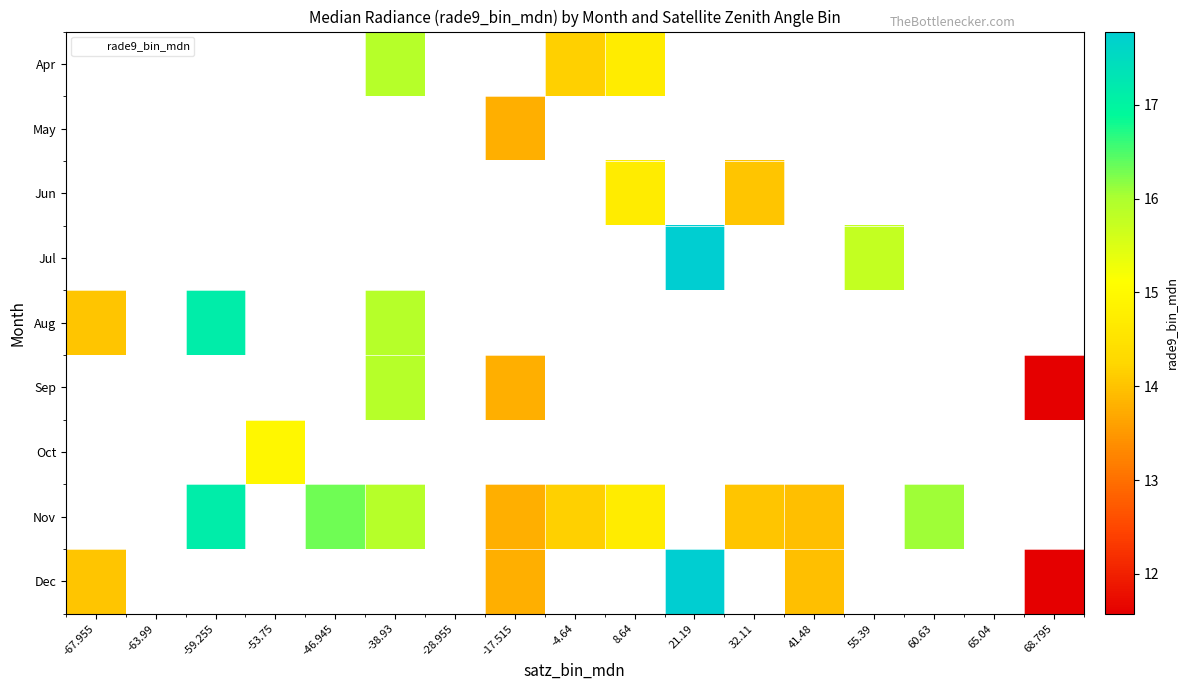

Which category has the highest value across all series?

21.19